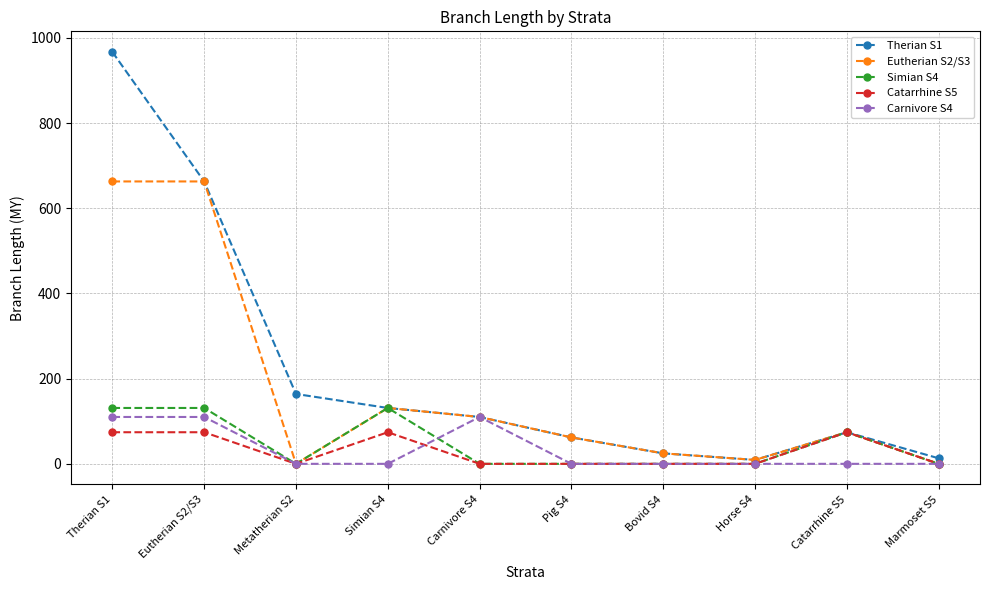

What is the difference between the maximum and minimum values in the Simian S4 series?

131.1